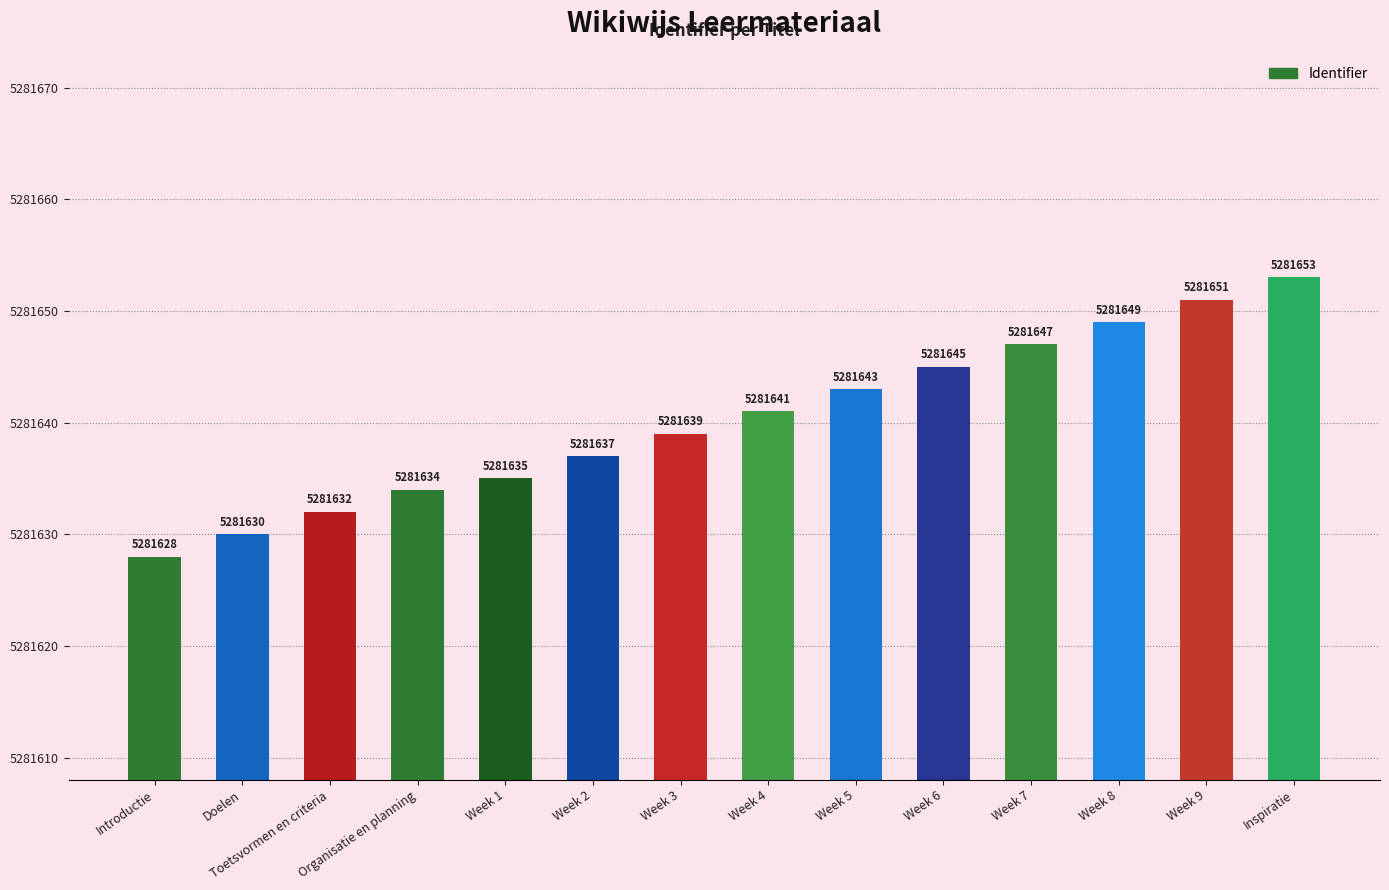

What is the approximate value at Doelen, to the nearest 5?

5281630